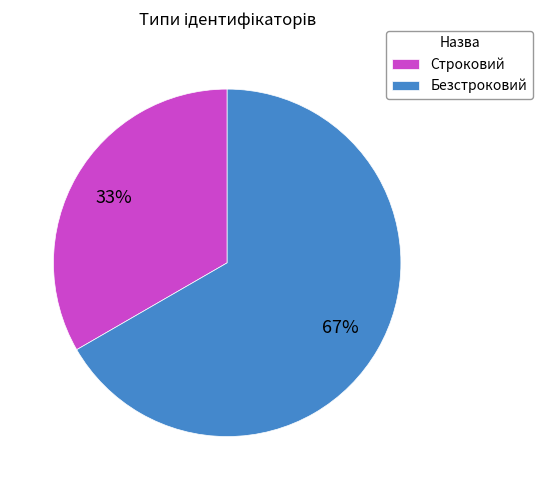

Which category has the smallest portion of the pie?

Строковий